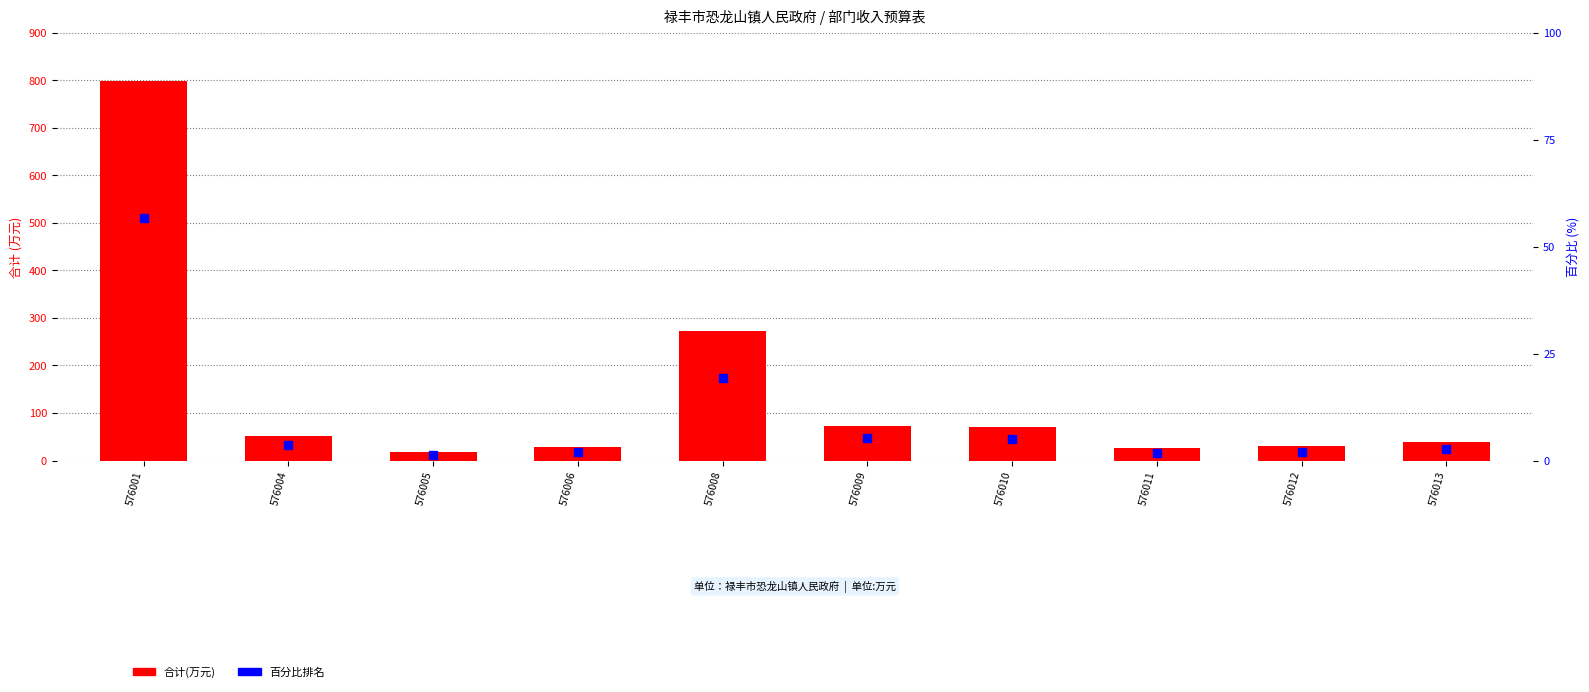

Which series reaches the minimum Y coordinate?

百分比排名